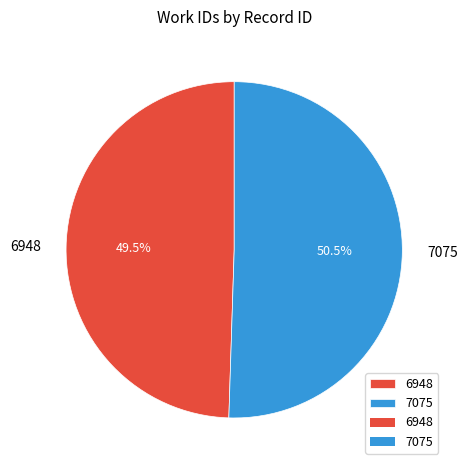

Rank the categories by value from lowest to highest.

6948, 7075